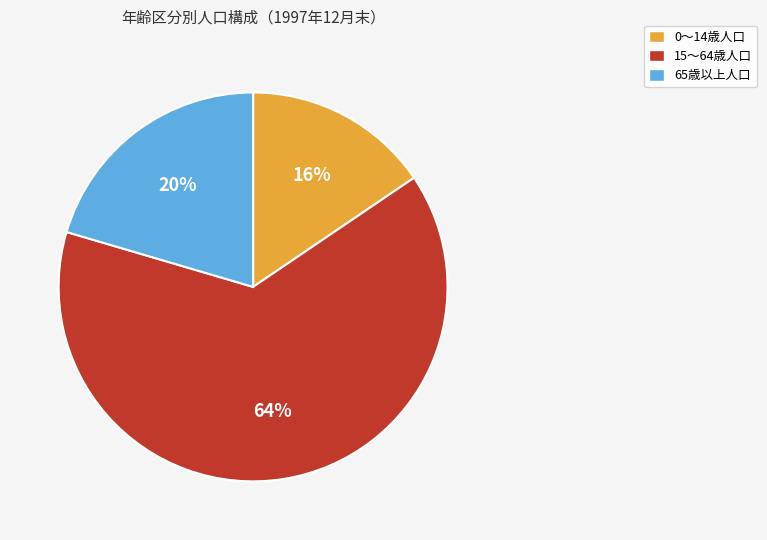

To the nearest percent, what portion does 65歳以上人口 represent?

20%